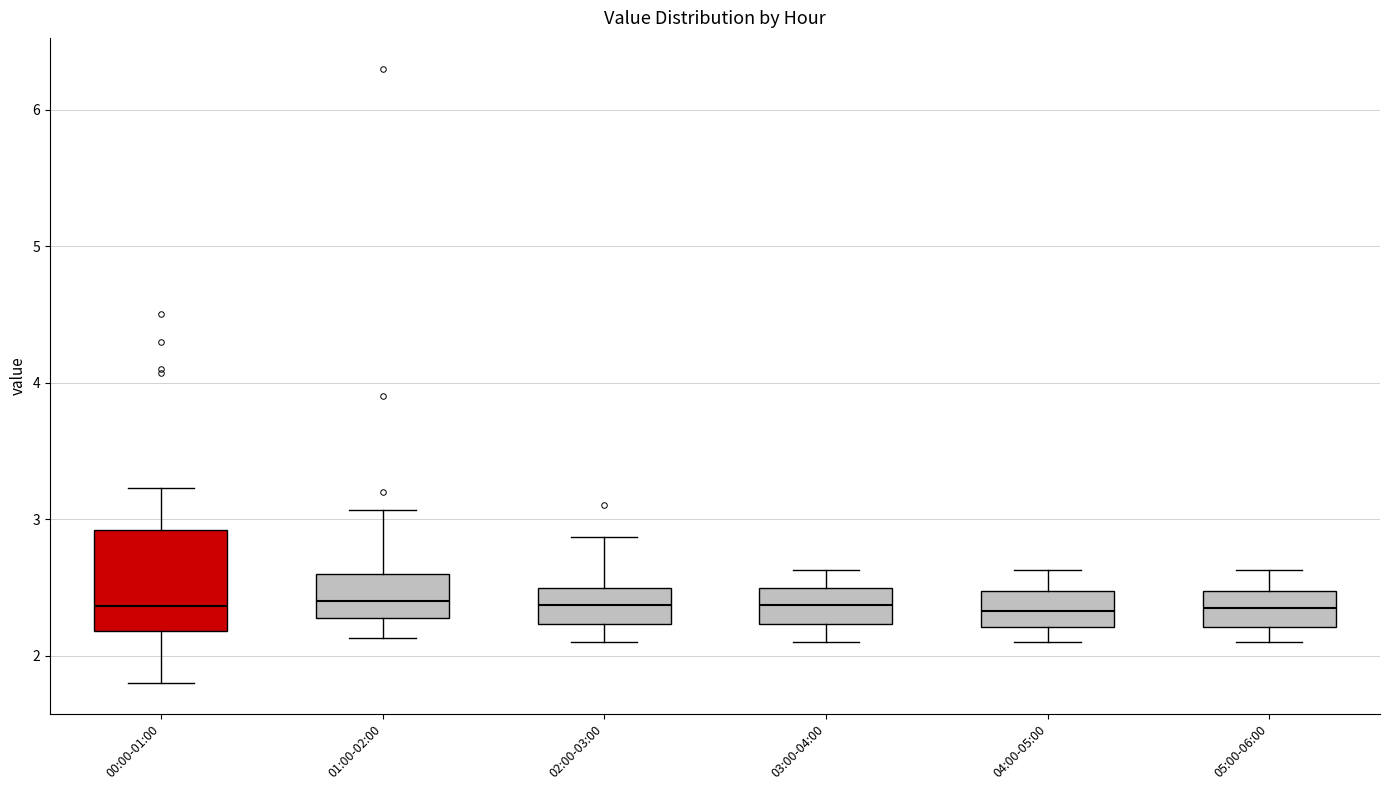

Where does the median line of the box for 02:00-03:00 sit on the y-axis? The values are not printed on the chart, so give them approximately, as read against the axis.

2.4